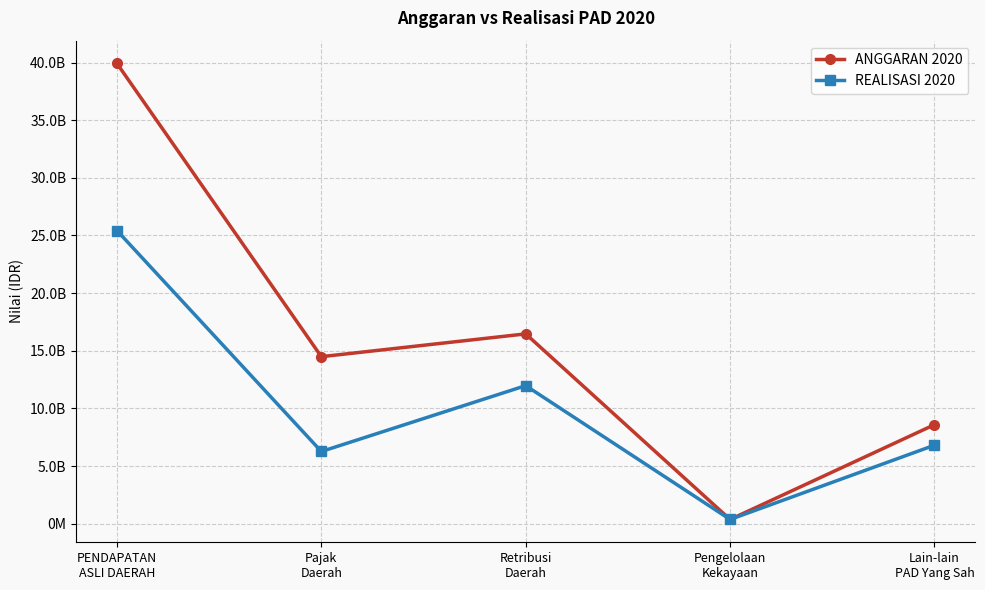

Where is the first local minimum for REALISASI 2020?

Pajak
Daerah